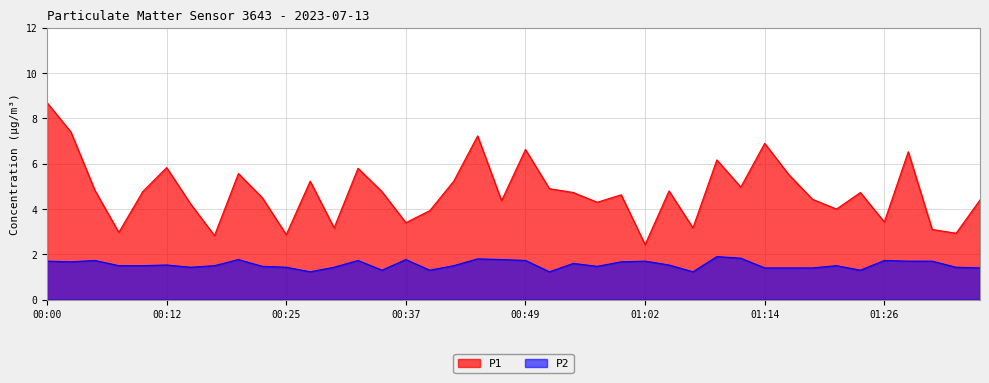

Reading left to right, transcribe all the data shown in this chart.

P1: 8.7	7.4	4.8	3.0	4.8	5.8	4.2	2.8	5.6	4.5	2.9	5.2	3.2	5.8	4.8	3.4	3.9	5.2	7.2	4.4	6.6	4.9	4.7	4.3	4.6	2.4	4.8	3.2	6.2	5.0	6.9	5.5	4.4	4.0	4.7	3.4	6.5	3.1	2.9	4.4
P2: 1.7	1.7	1.7	1.5	1.5	1.5	1.4	1.5	1.8	1.5	1.4	1.2	1.4	1.7	1.3	1.8	1.3	1.5	1.8	1.8	1.7	1.2	1.6	1.5	1.7	1.7	1.5	1.2	1.9	1.8	1.4	1.4	1.4	1.5	1.3	1.7	1.7	1.7	1.4	1.4